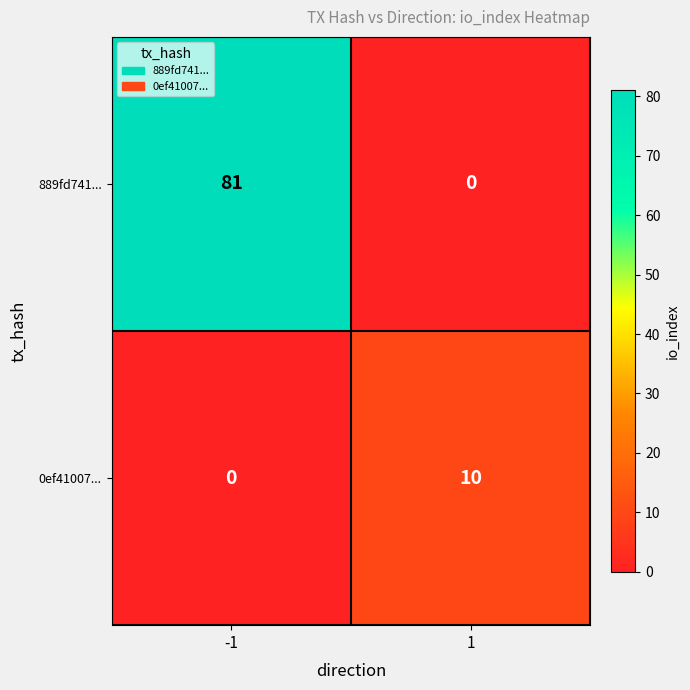

What is the difference between the highest and lowest values at 1?

10